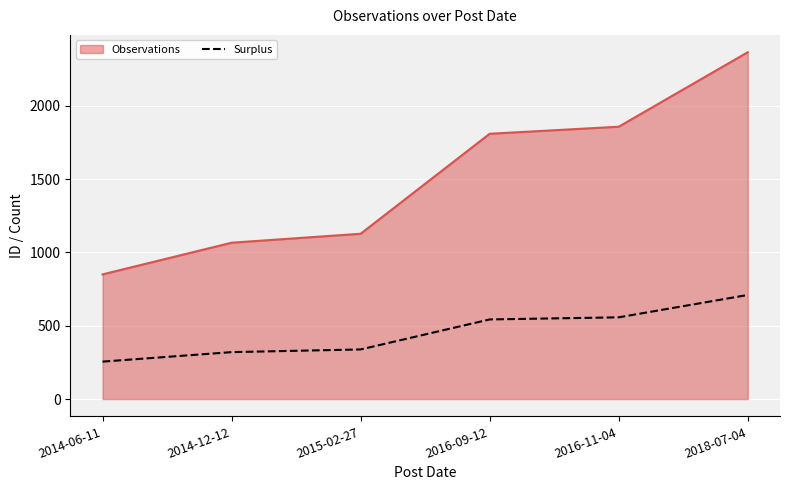

List the series in order of their peak value, highest first.

Observations, Surplus